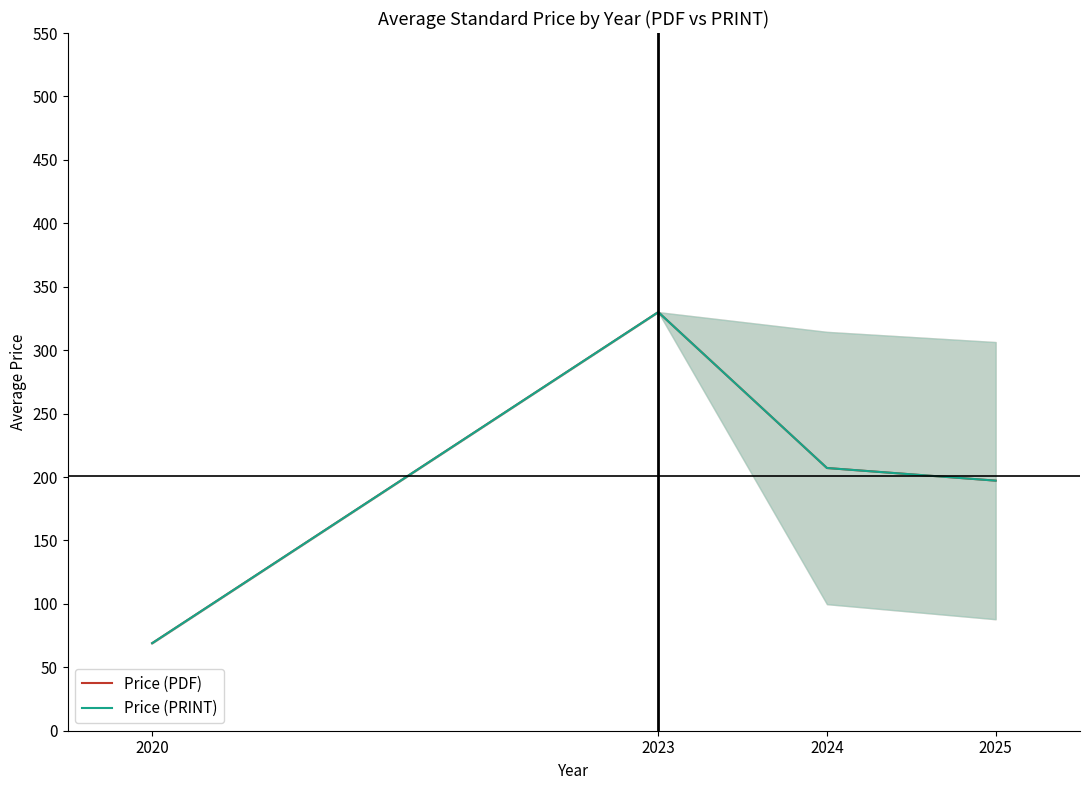

Which series has the largest range (max minus min)?

Price (PDF)